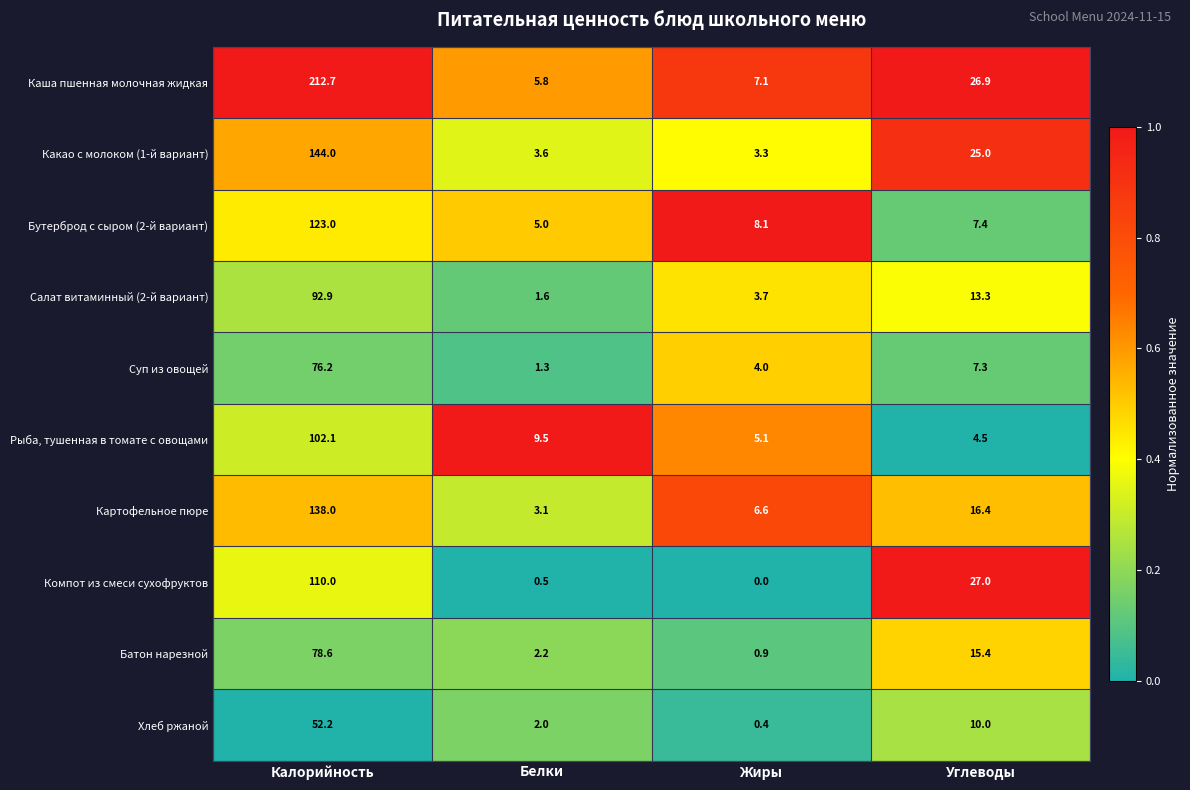

What is the maximum value shown in the chart?

212.7